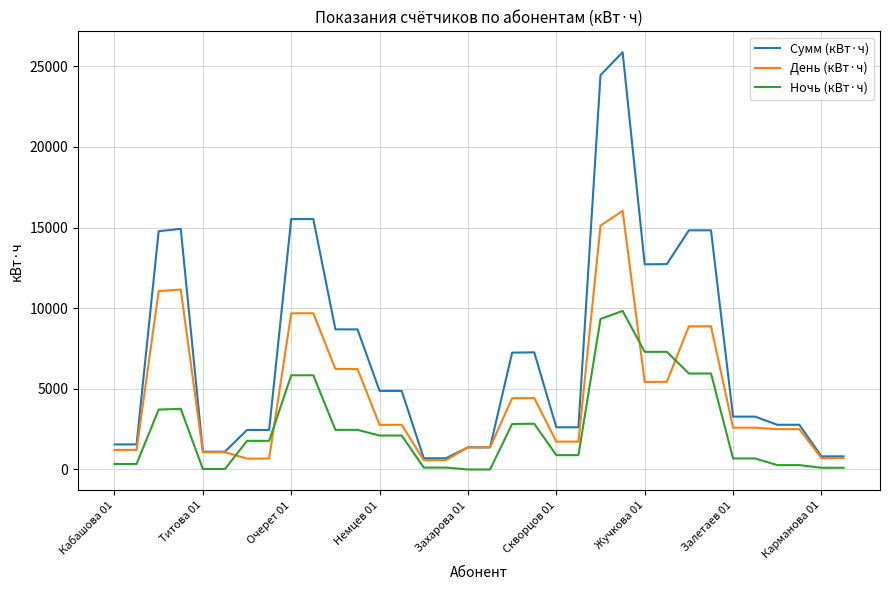

What is the maximum value for День (кВт·ч)?

16040.8